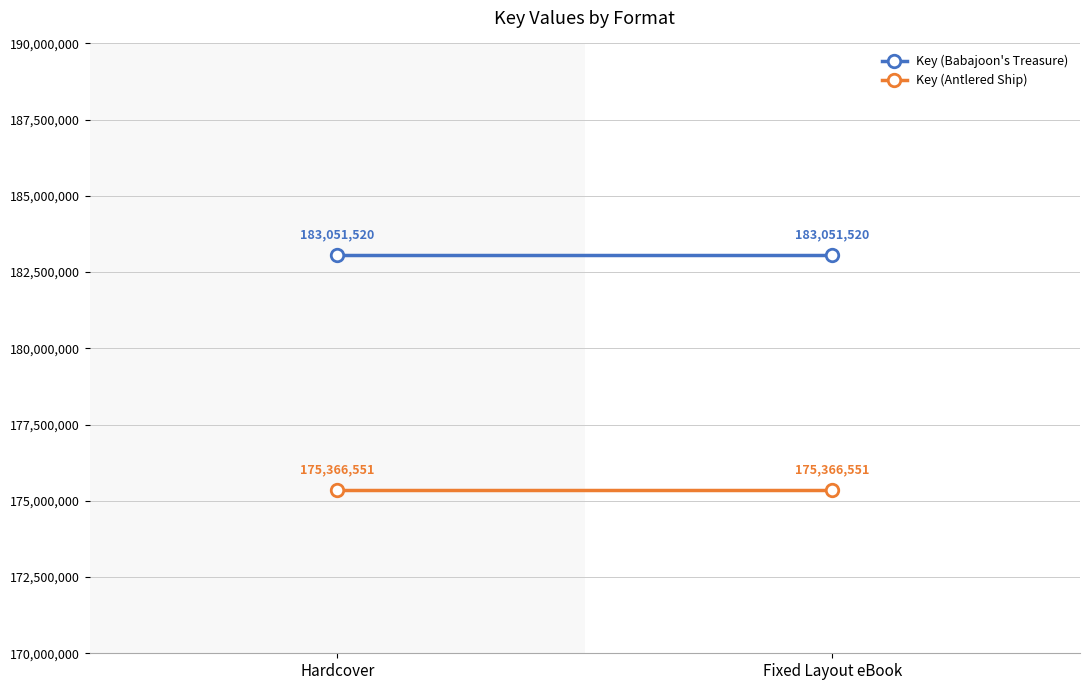

At how many categories does at least one series exceed 178935817?

2